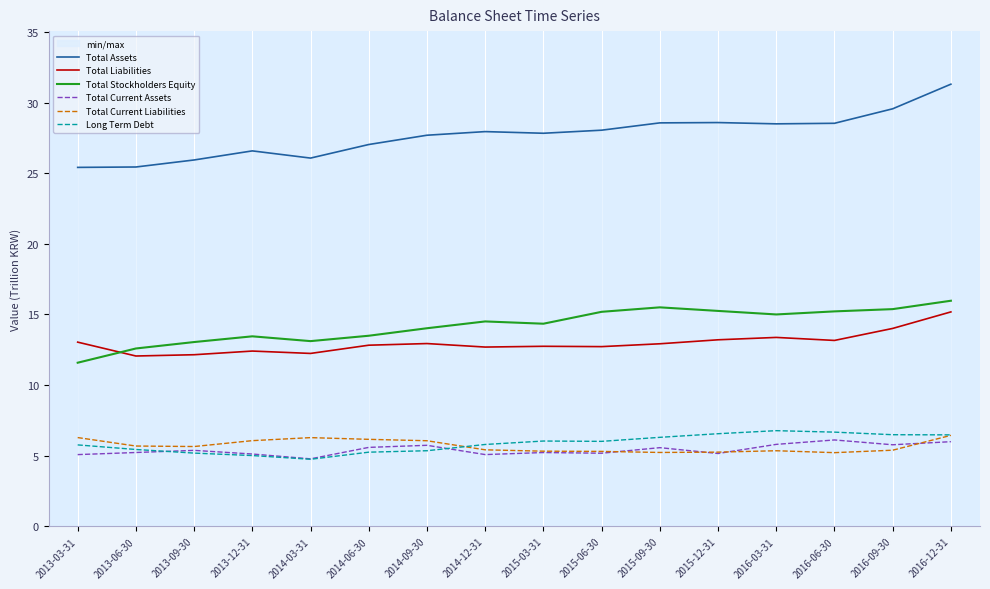

Reading right to left, extract all data points from this chart.

Total Assets: 31.3	29.6	28.5	28.5	28.6	28.6	28.0	27.8	27.9	27.7	27.0	26.1	26.6	25.9	25.4	25.4
Total Liabilities: 15.2	14.0	13.2	13.4	13.2	12.9	12.7	12.7	12.7	12.9	12.8	12.2	12.4	12.2	12.1	13.0
Total Stockholders Equity: 16.0	15.4	15.2	15.0	15.3	15.5	15.2	14.3	14.5	14.0	13.5	13.1	13.5	13.0	12.6	11.6
Total Current Assets: 6.0	5.8	6.1	5.8	5.2	5.6	5.2	5.2	5.1	5.7	5.6	4.8	5.1	5.4	5.2	5.1
Total Current Liabilities: 6.4	5.4	5.2	5.4	5.3	5.2	5.3	5.3	5.4	6.1	6.2	6.3	6.1	5.7	5.7	6.3
Long Term Debt: 6.5	6.5	6.7	6.8	6.6	6.3	6.0	6.0	5.8	5.4	5.3	4.8	5.0	5.2	5.4	5.8